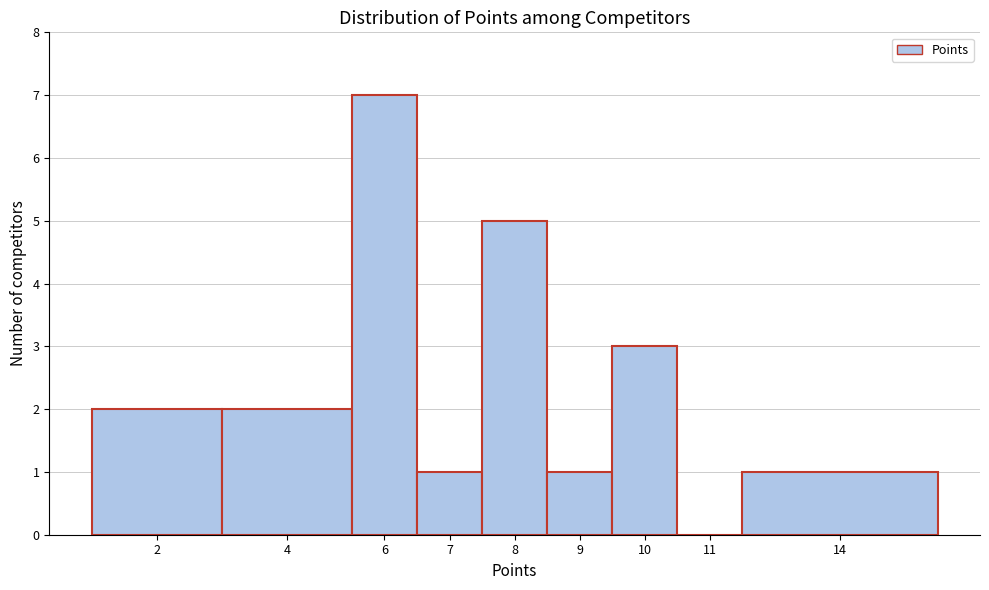

Is it true that the value at 9 is 0?

False